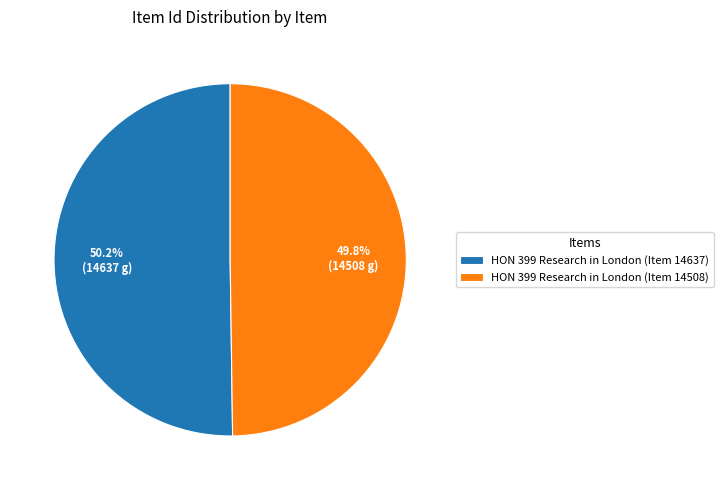

How many segments does this pie chart have?

2